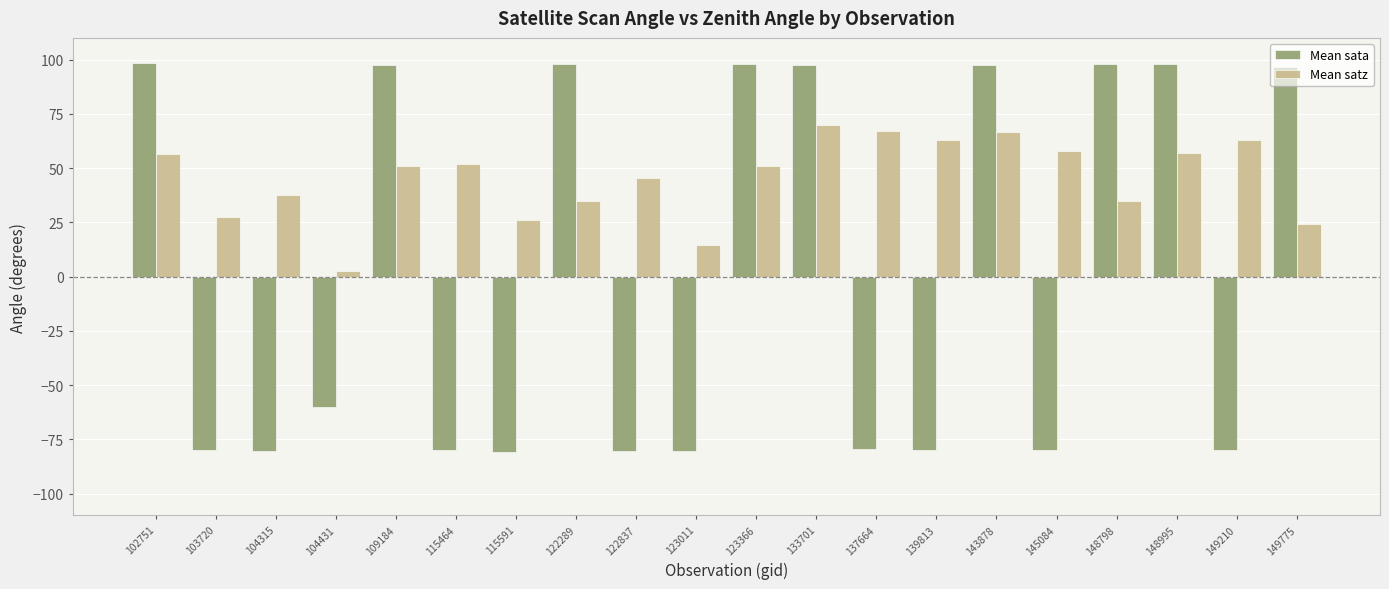

Count the number of data series in this chart.

2